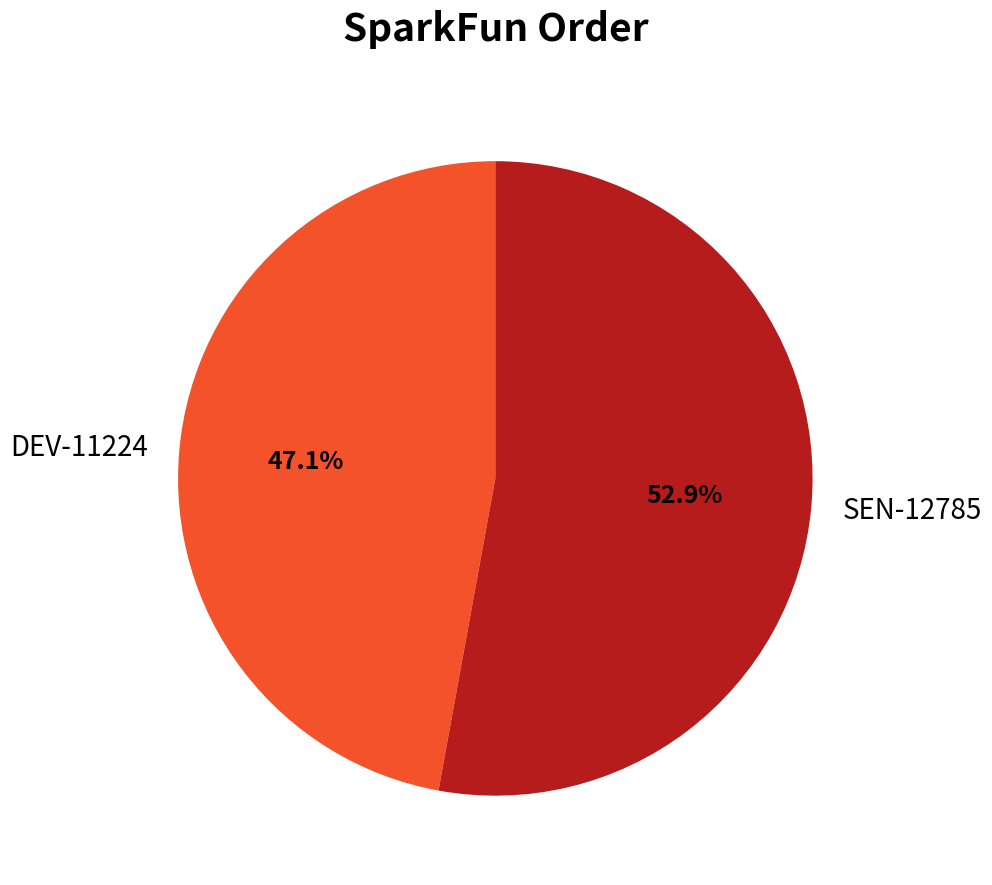

Do DEV-11224 and SEN-12785 together represent more than half of the pie?

Yes